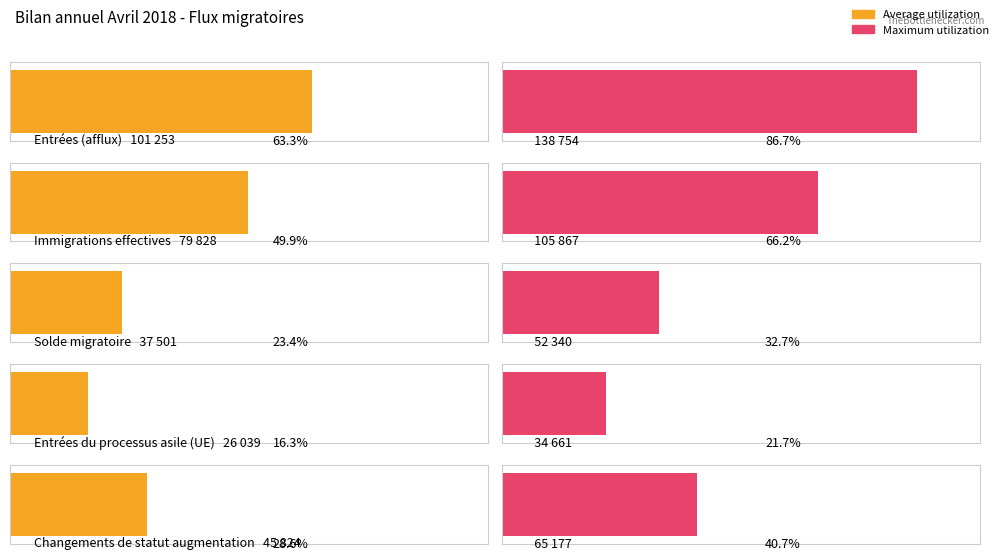

At which category is the sum across all series the highest?

Entrées (afflux)